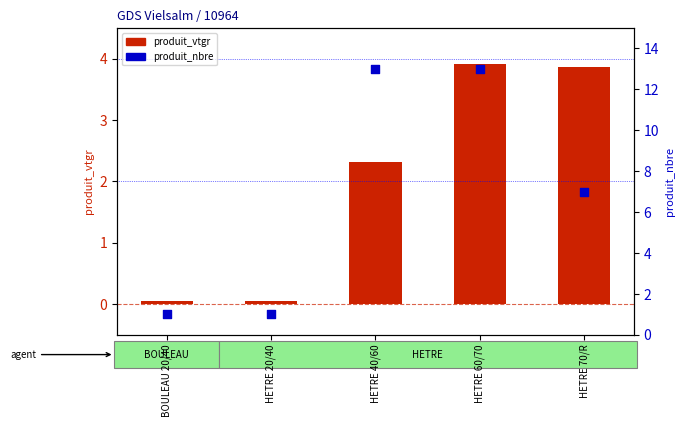

What are all the series names shown in the legend?

produit_vtgr, produit_nbre